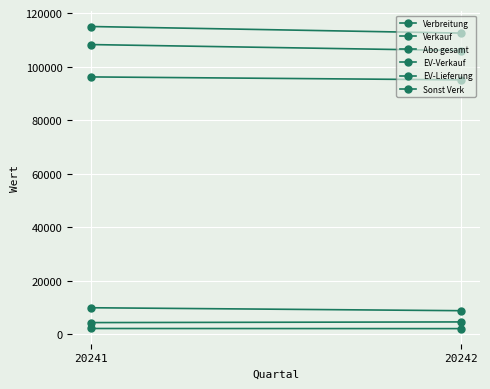

Between 20241 and 20242, which series saw the biggest shift?

Verbreitung